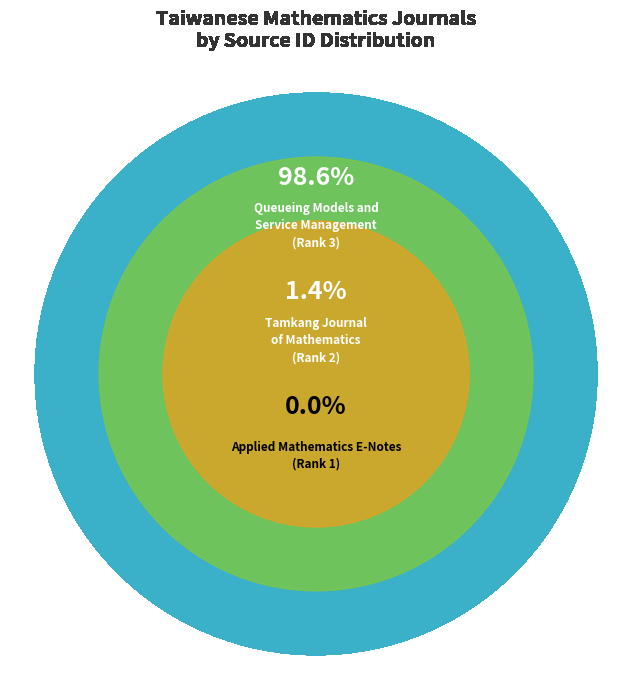

True or false: Queueing Models and
Service Management
(Rank 3) accounts for 91% of the total.

False